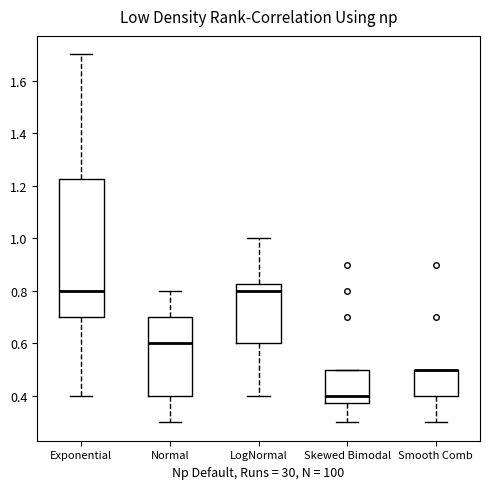

Where does the lower whisker of the box for LogNormal end on the y-axis? The values are not printed on the chart, so give them approximately, as read against the axis.

0.40